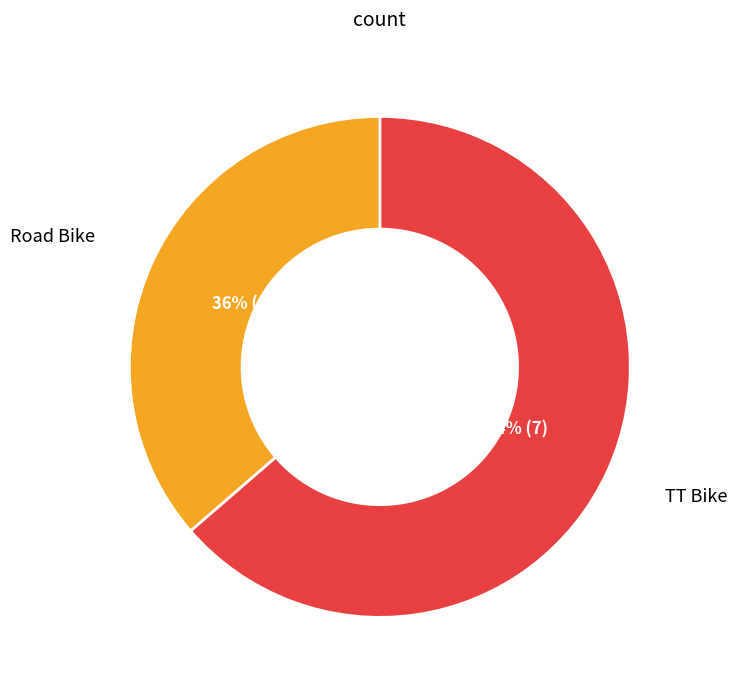

To the nearest percent, what is the average slice percentage?

50%